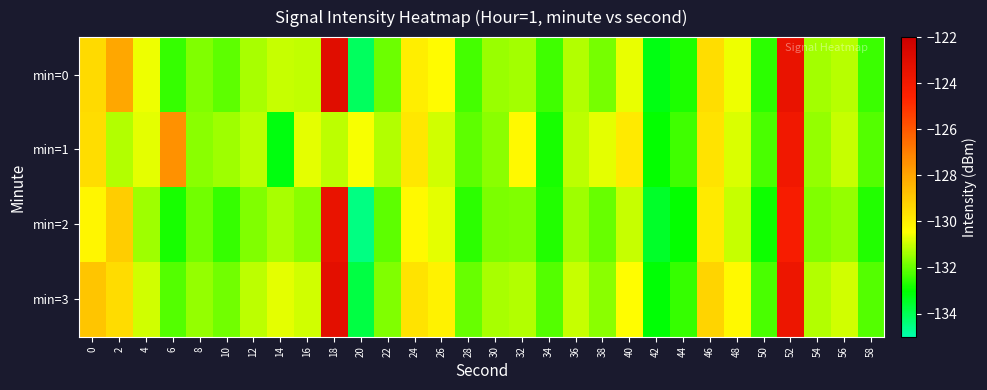

What is the maximum value shown in the chart?

-123.0